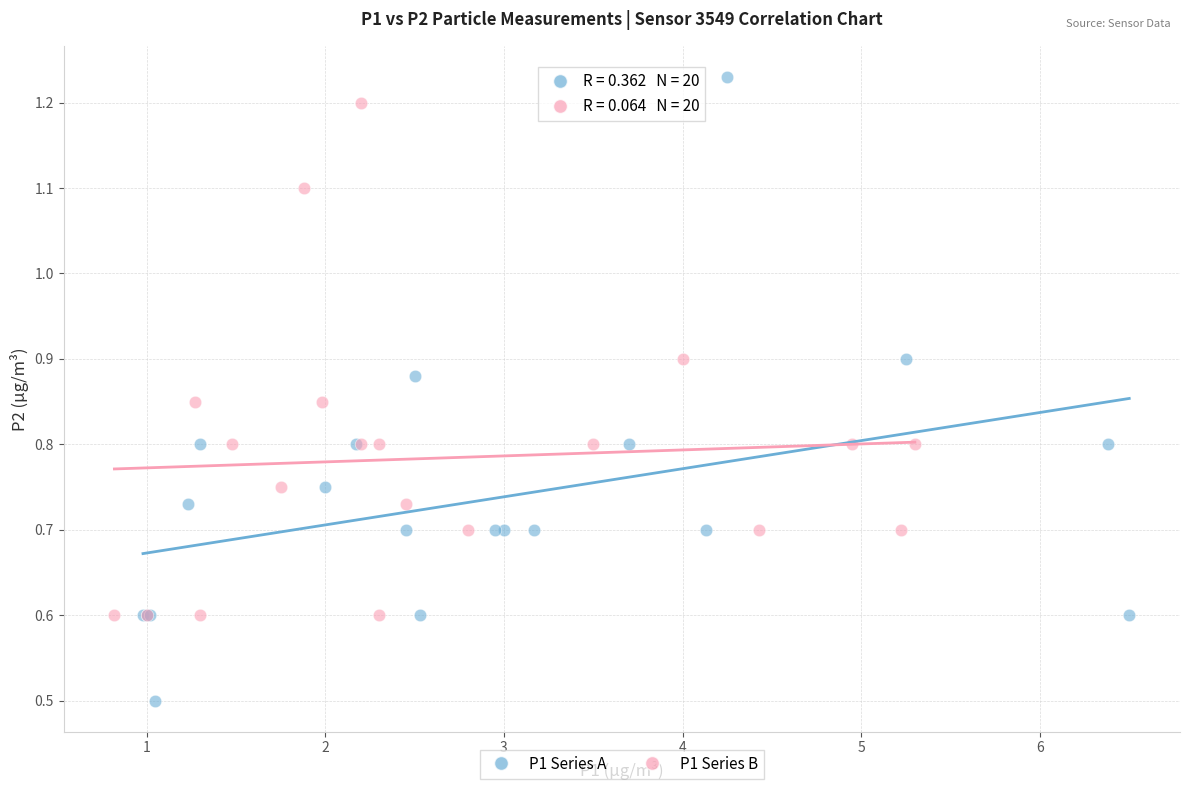

Which series reaches the maximum Y coordinate?

P1 Series A